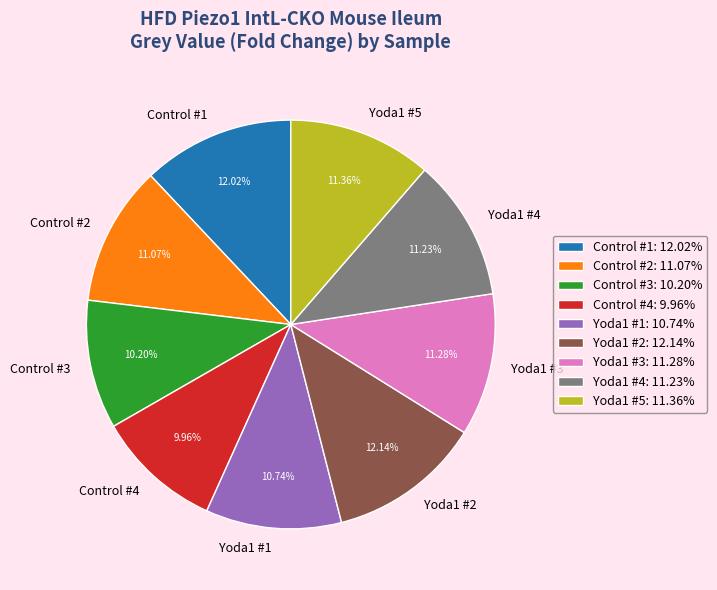

True or false: Control #2 accounts for 1% of the total.

False